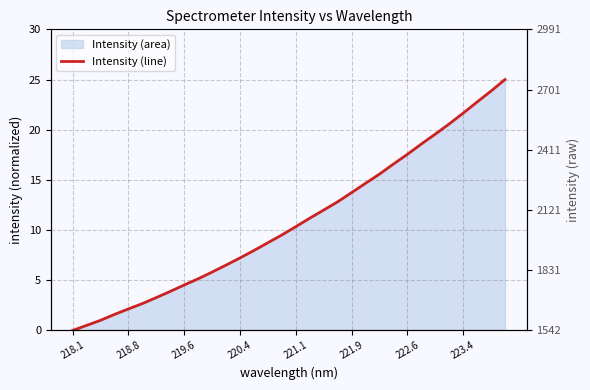

What is the maximum value shown in the chart?

25.0